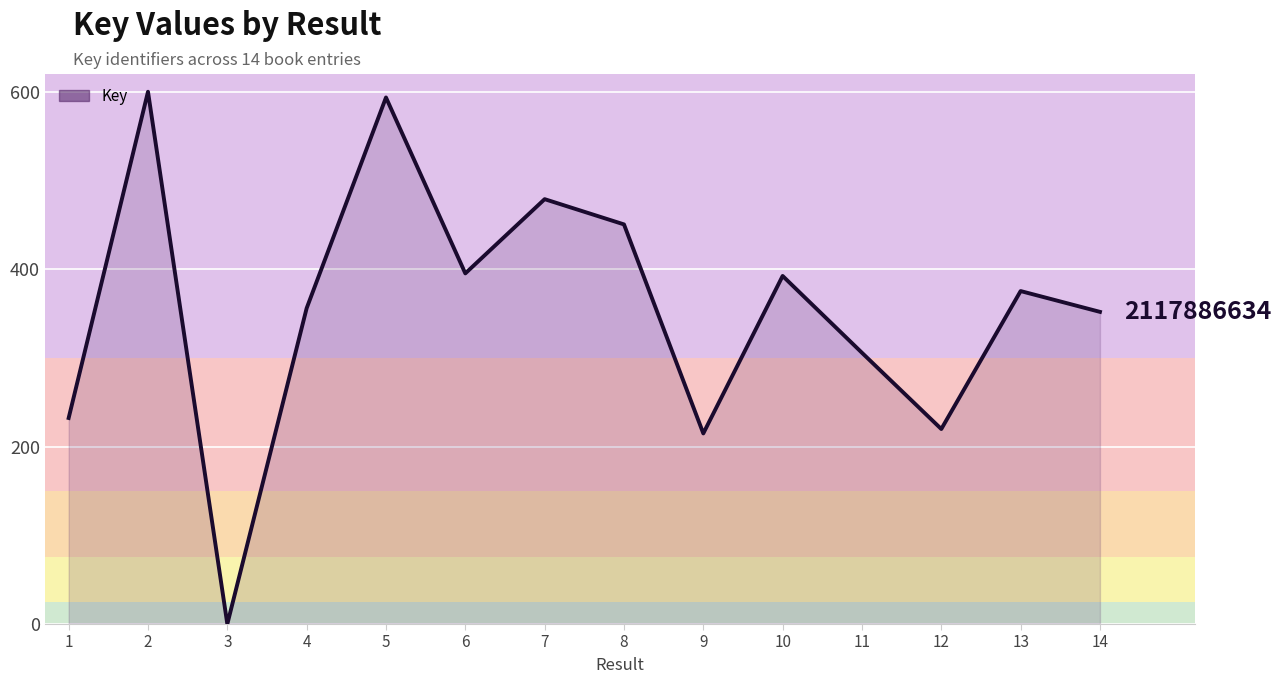

What is the approximate value at 9?

214.9